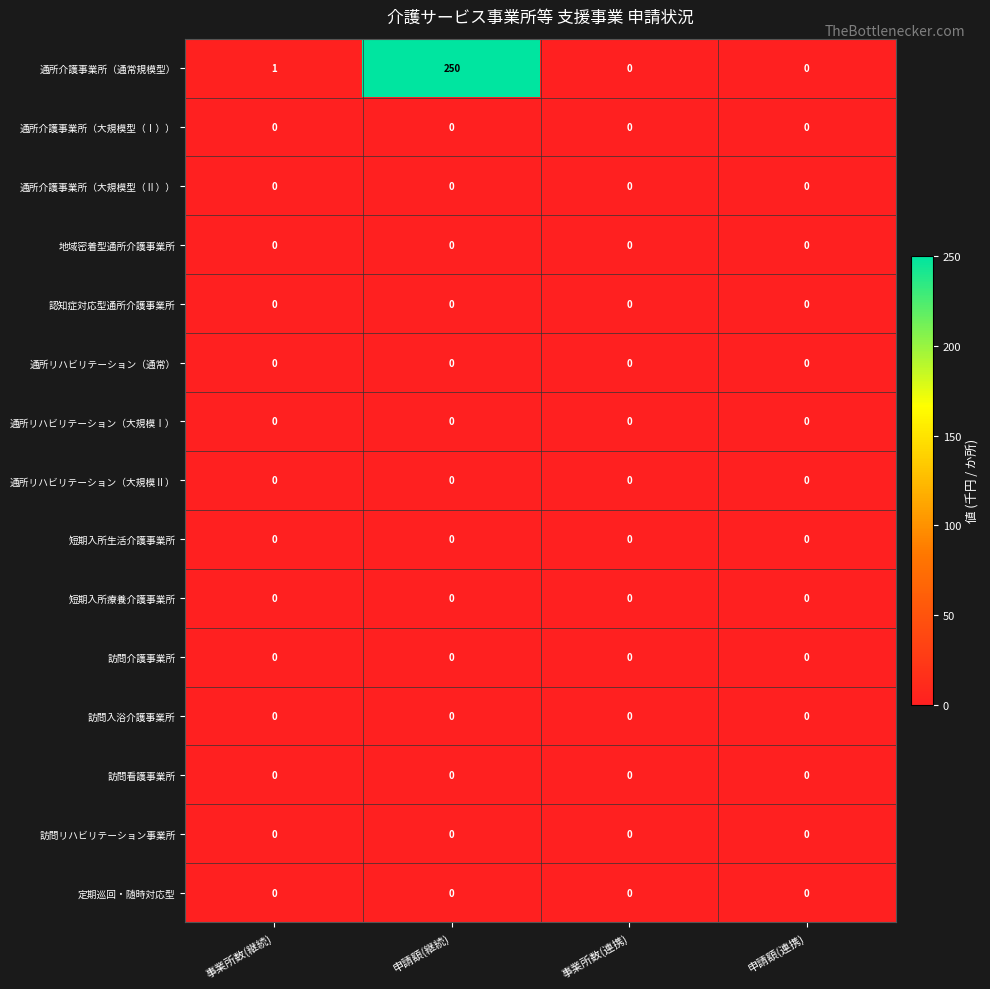

What is the total value across all series at 事業所数(継続)?

1